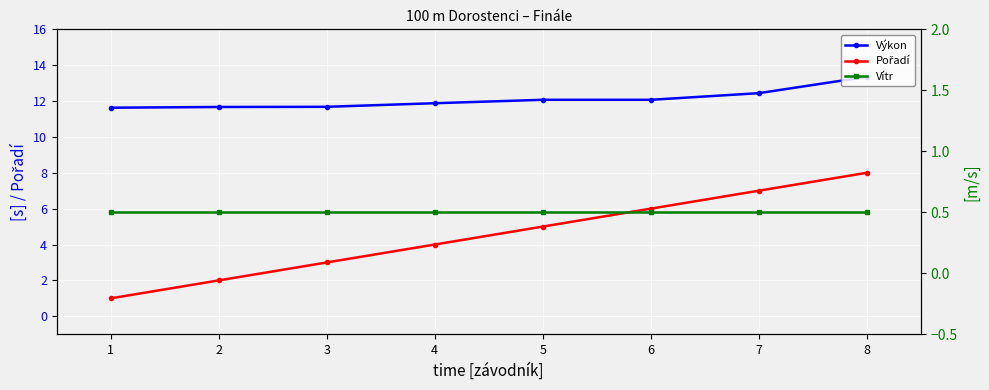

List the labels in order of Vítr value, smallest first.

1, 2, 3, 4, 5, 6, 7, 8